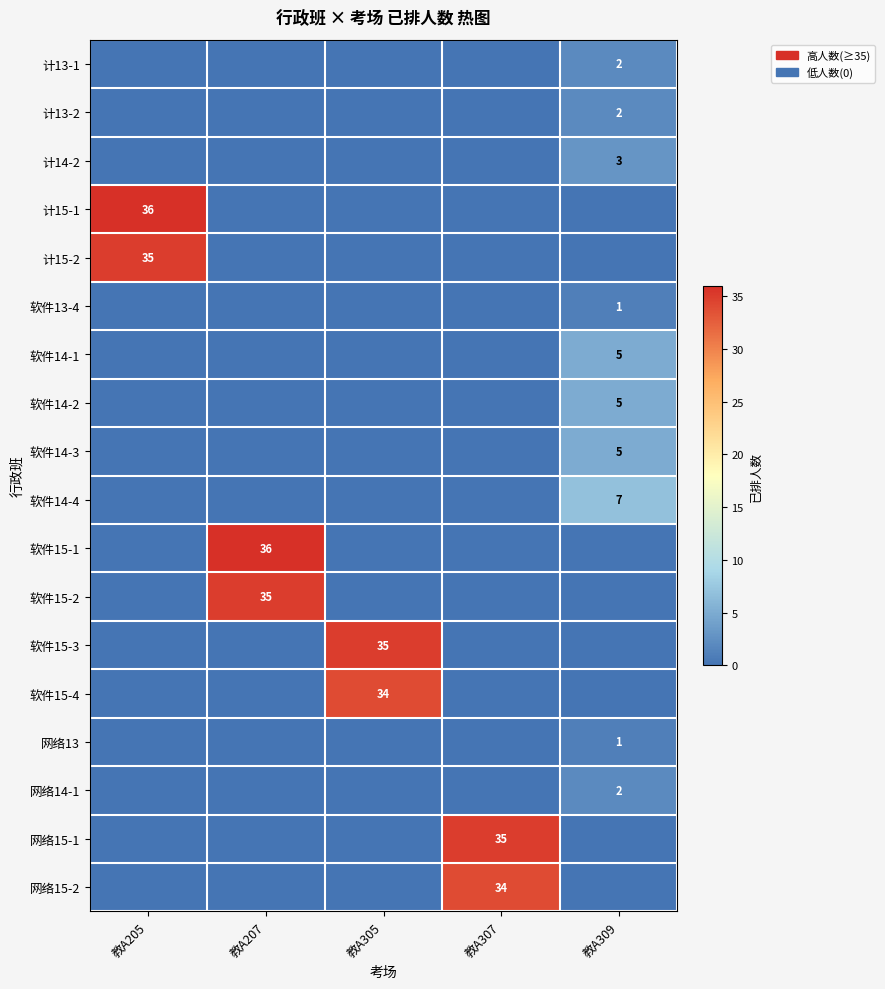

The value of 计14-2 at 教A305 is 1. True or false?

False